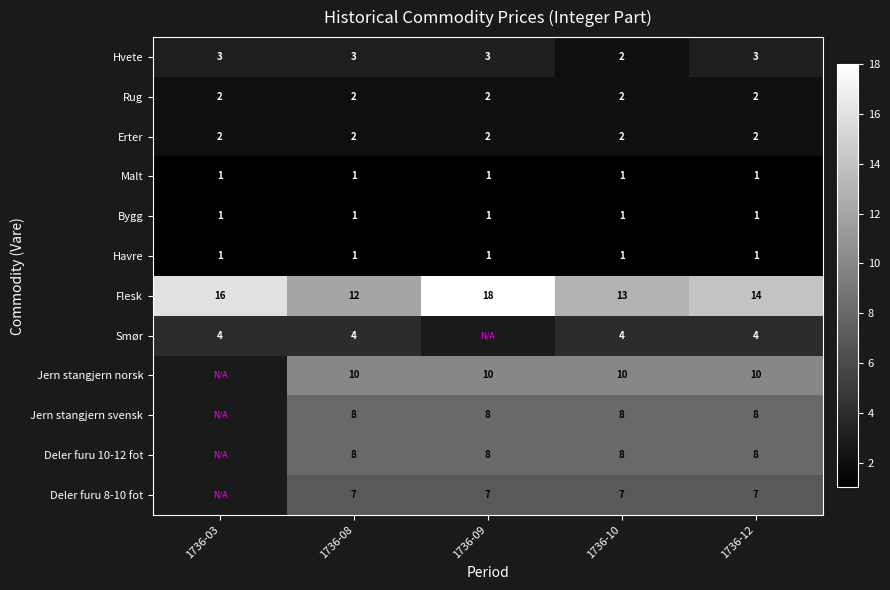

What is the total value across all series at 1736-12?

61